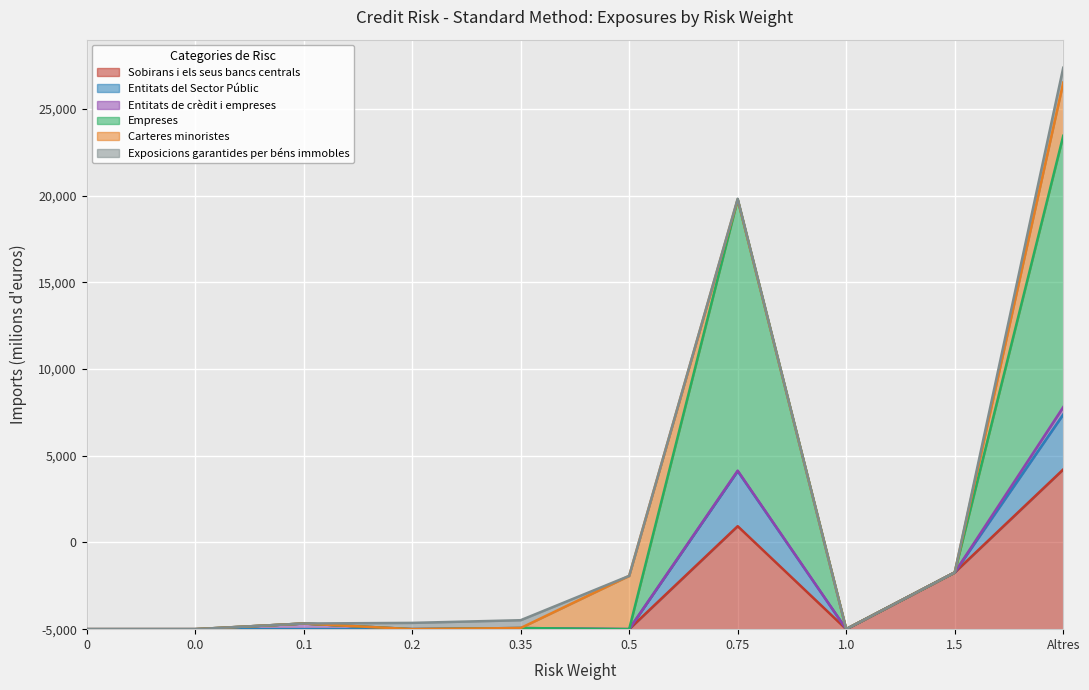

At how many categories does at least one series exceed 17680?

2